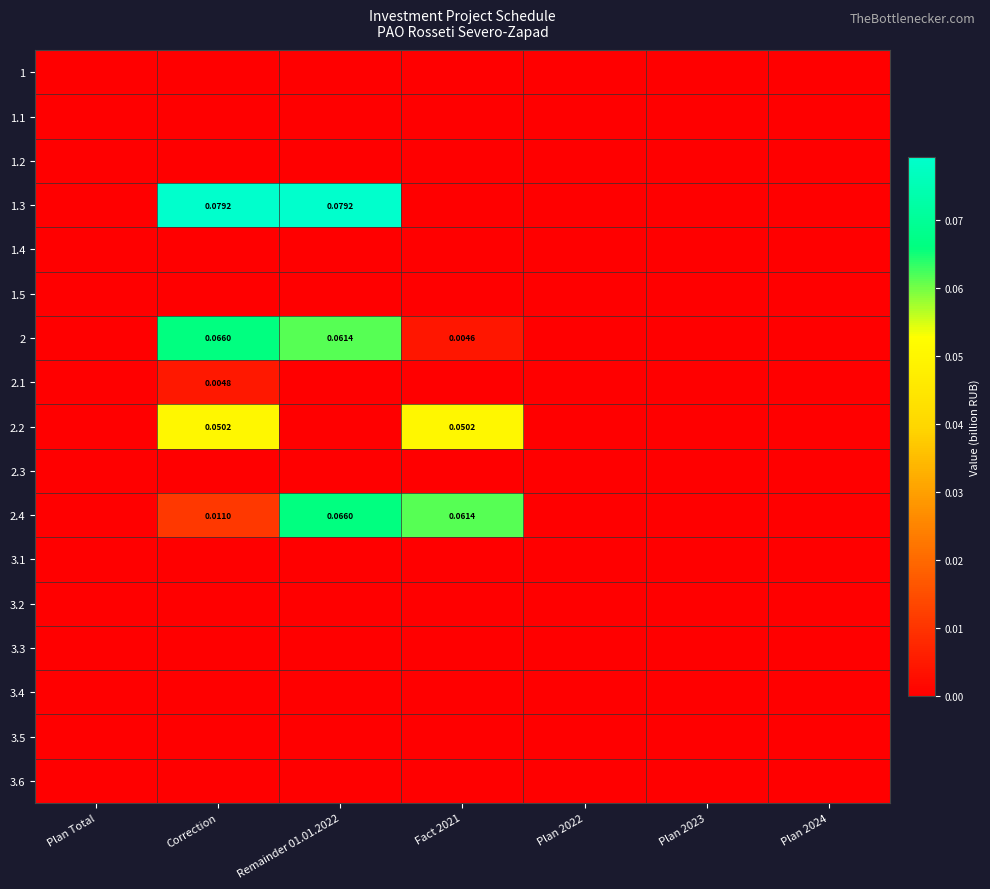

The 2.1 series shows 0.0 at Remainder 01.01.2022. True or false?

True